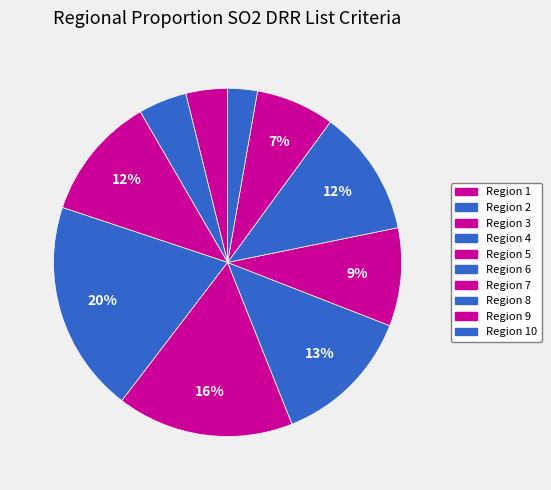

True or false: Region 7 accounts for 9% of the total.

True